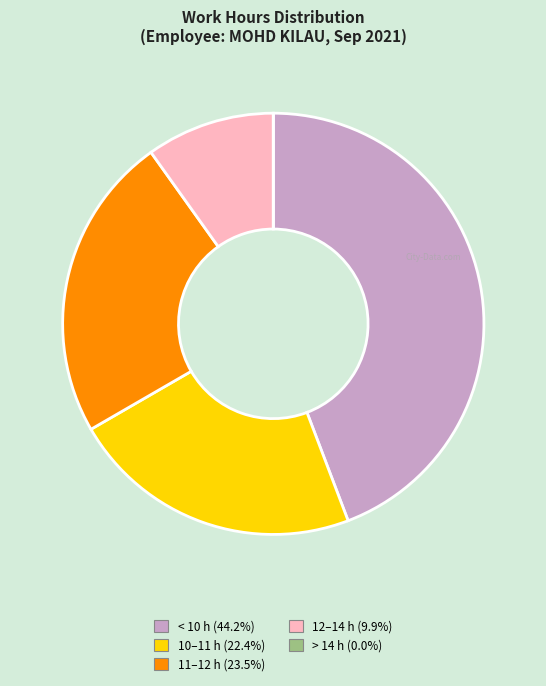

Does any single category account for the majority?

No